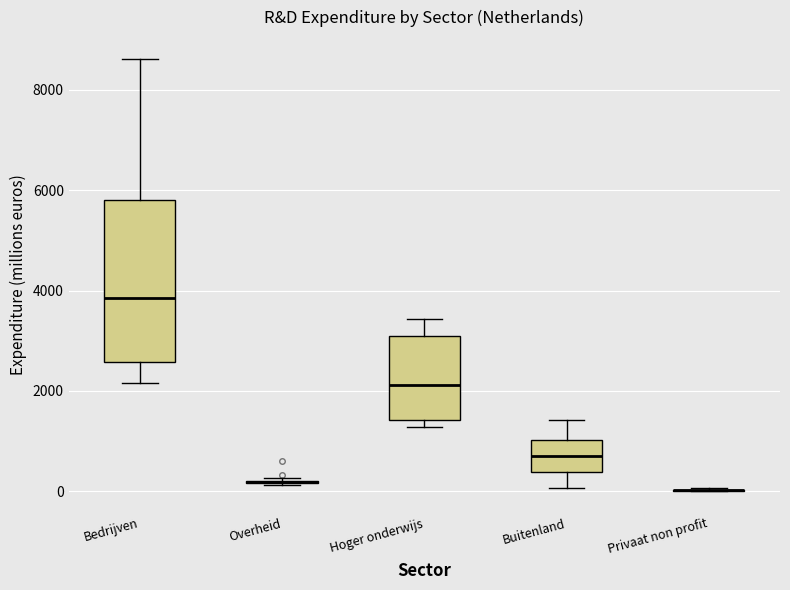

Reading left to right, read every box against the y-axis: the position of its median line, the range the box covers, and the ends of its whiskers. The values are not printed on the chart, so give them approximately, as read against the axis.

Bedrijven: median 3800, box 2600 to 5800, whiskers 2200 to 8600
Overheid: box collapsed to a line at 200, whiskers 200 to 200
Hoger onderwijs: median 2200, box 1400 to 3000, whiskers 1200 to 3400
Buitenland: median 800, box 400 to 1000, whiskers 0 to 1400
Privaat non profit: box collapsed to a line at 0, whiskers 0 to 0